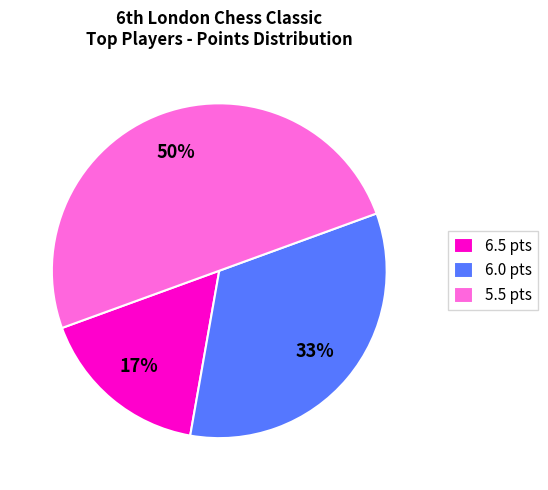

Which category has the biggest portion of the pie?

5.5 pts